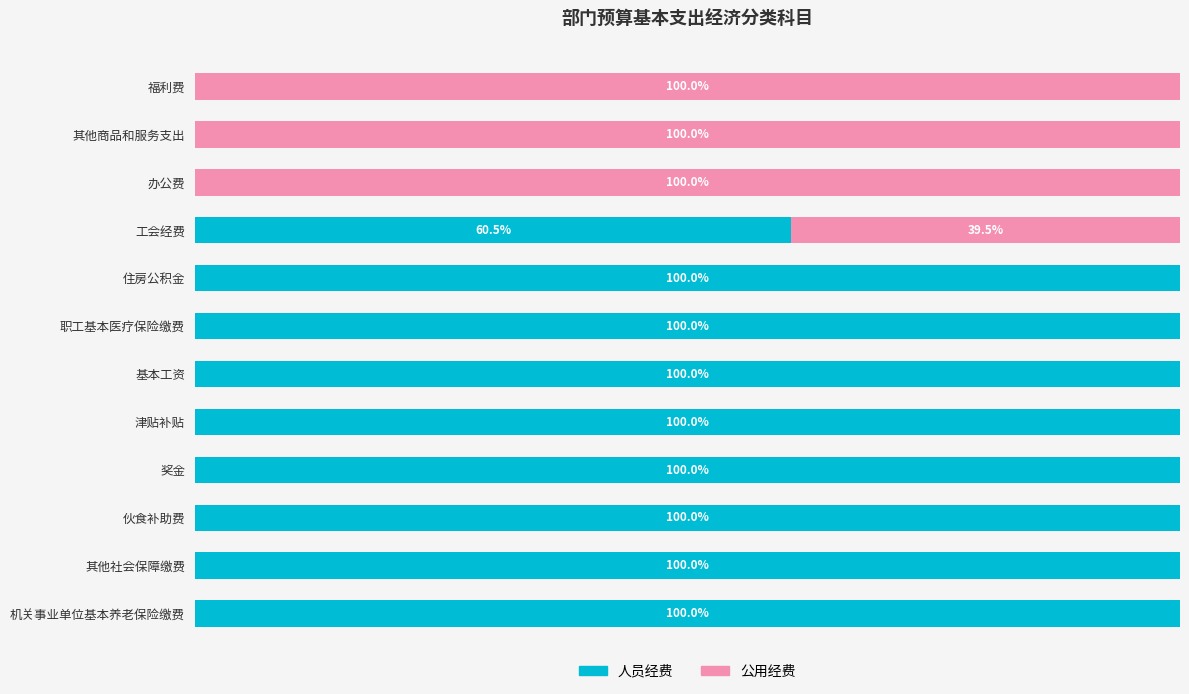

What are all the series names shown in the legend?

人员经费, 公用经费